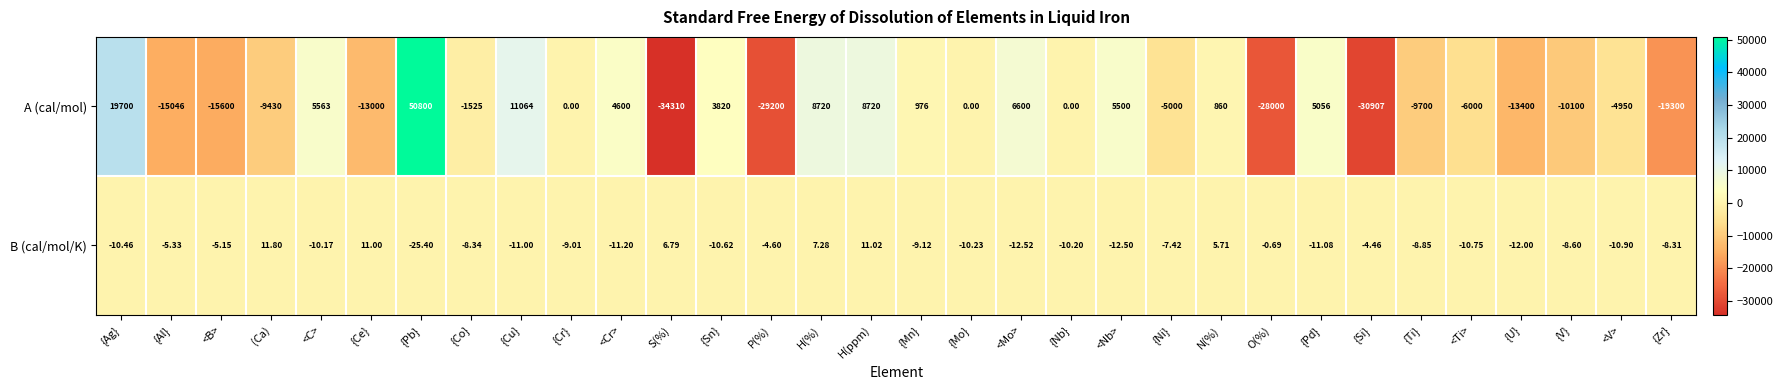

Which label corresponds to the smallest value in the chart?

S(%)